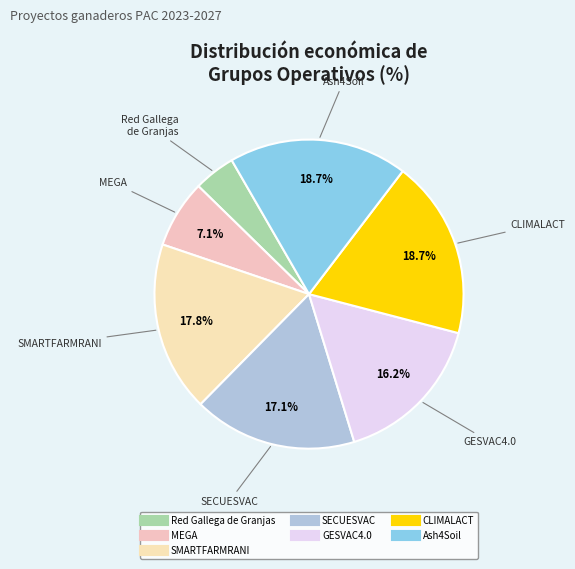

Does CLIMALACT account for over 50% of the chart?

No